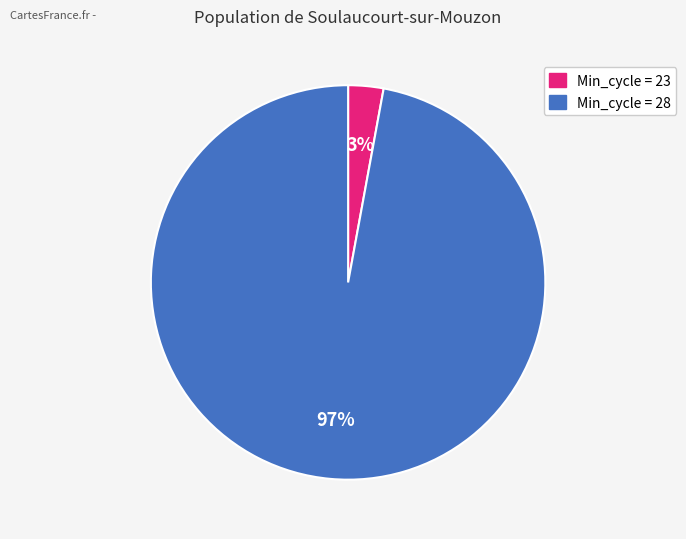

To the nearest percent, what is the average slice percentage?

50%